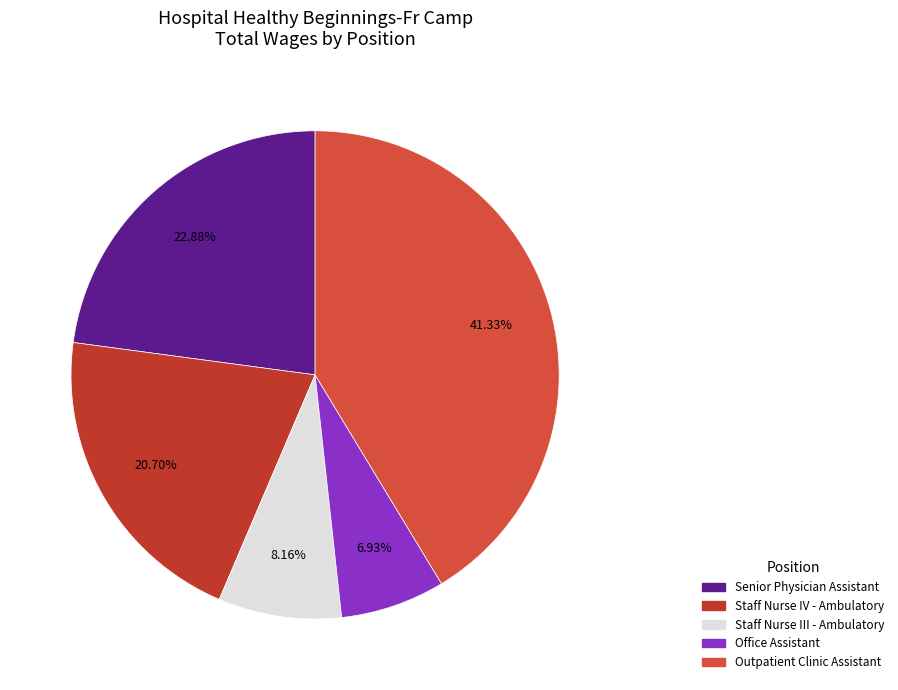

To the nearest percent, what portion does Staff Nurse III - Ambulatory represent?

8%